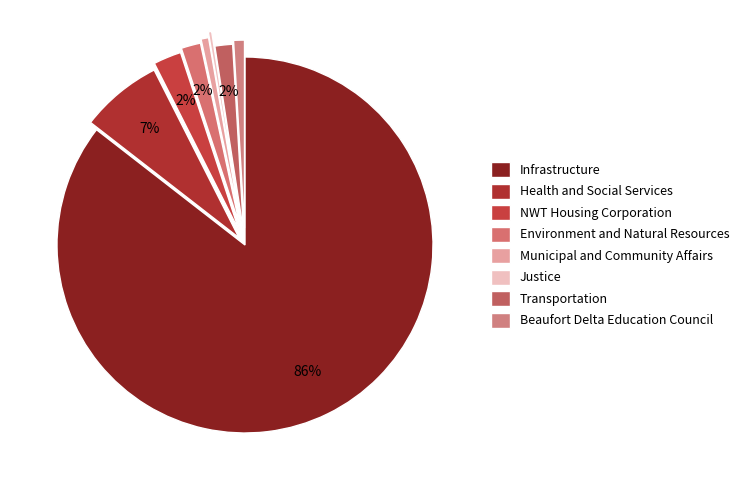

Does any single category account for the majority?

Yes